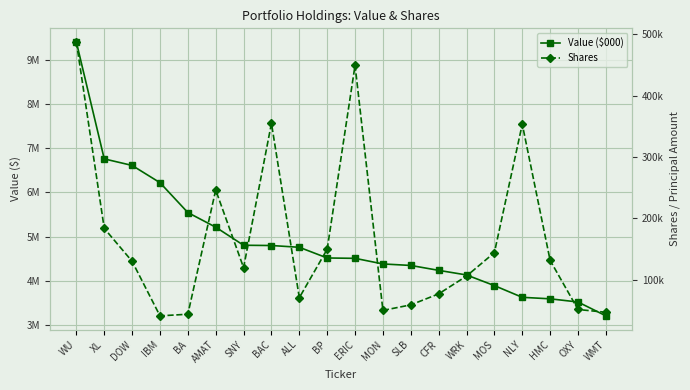

Which series changed the most between ALL and MOS?

Value ($000)